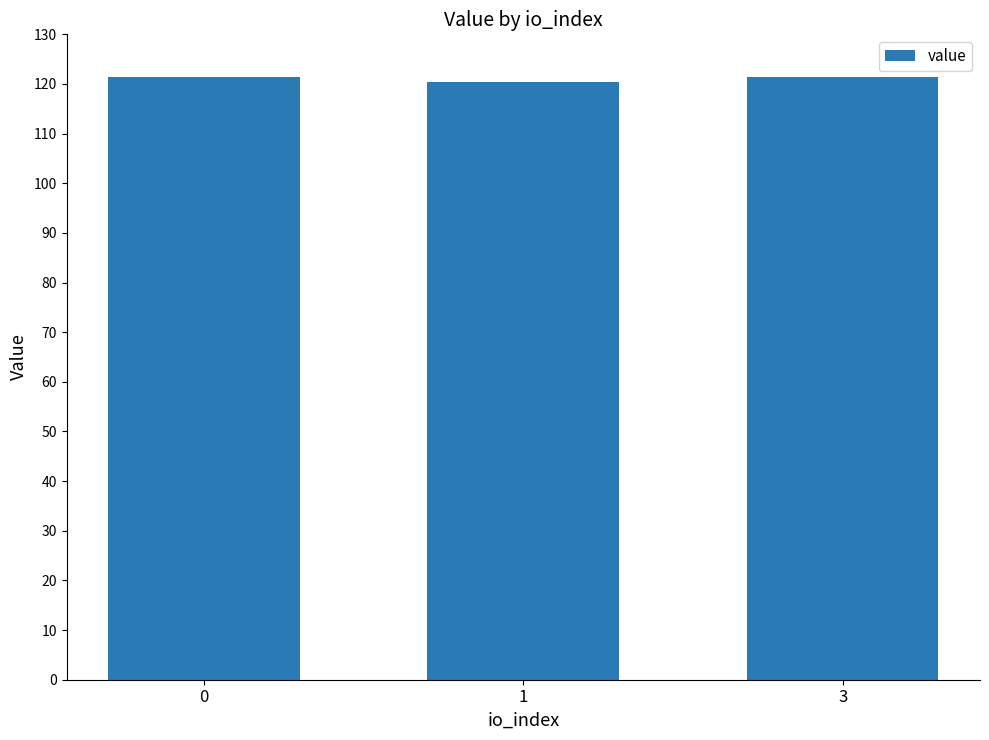

Reading left to right, what are all the values shown in this chart?

121.5	120.4	121.5